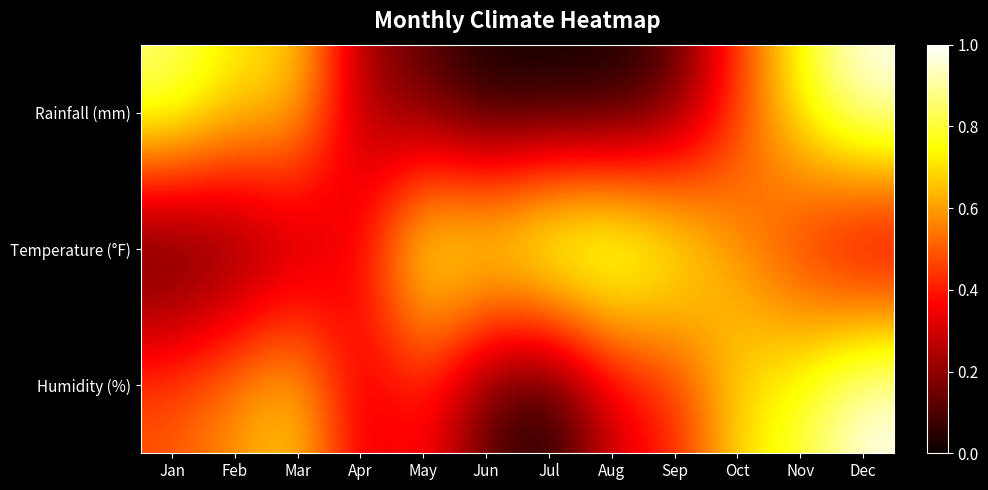

Which series has the largest total across all categories?

Temperature (°F)